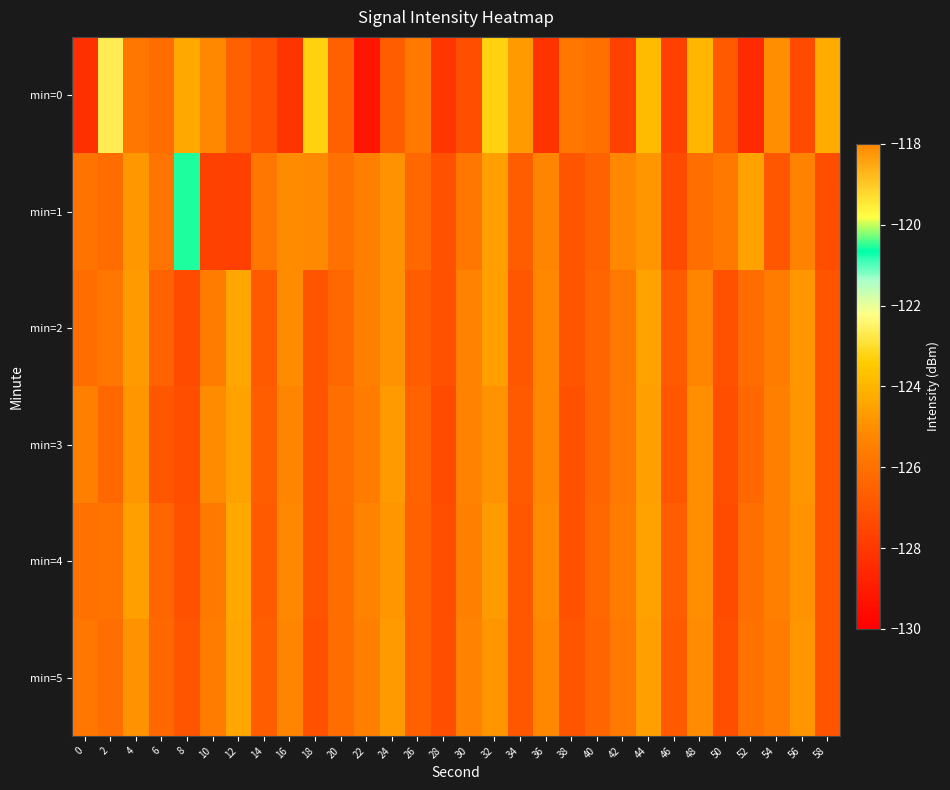

What is the total value across all series at 0?

-757.7